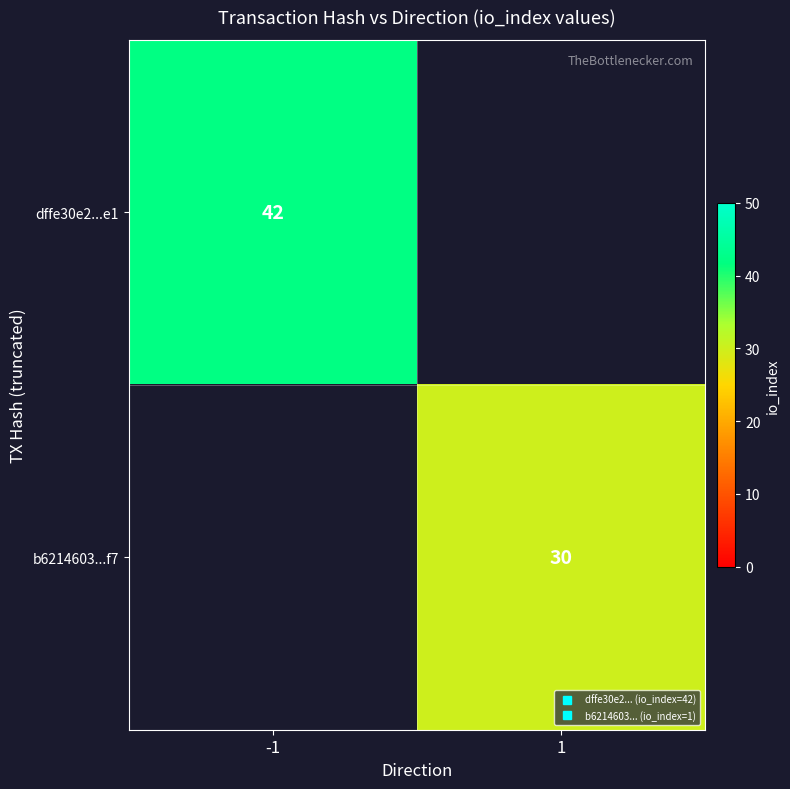

True or false: row_0 has a value of 65 at -1.

False